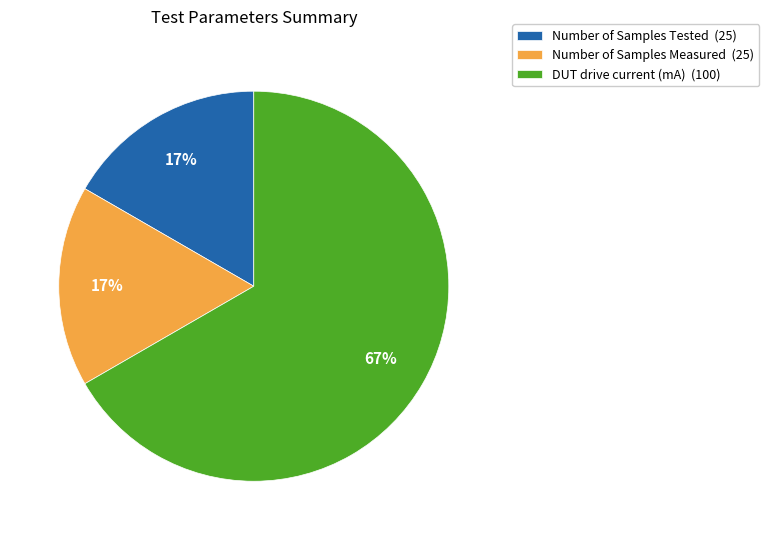

Combined, do Number of Samples Tested (25) and Number of Samples Measured (25) account for over 50%?

No